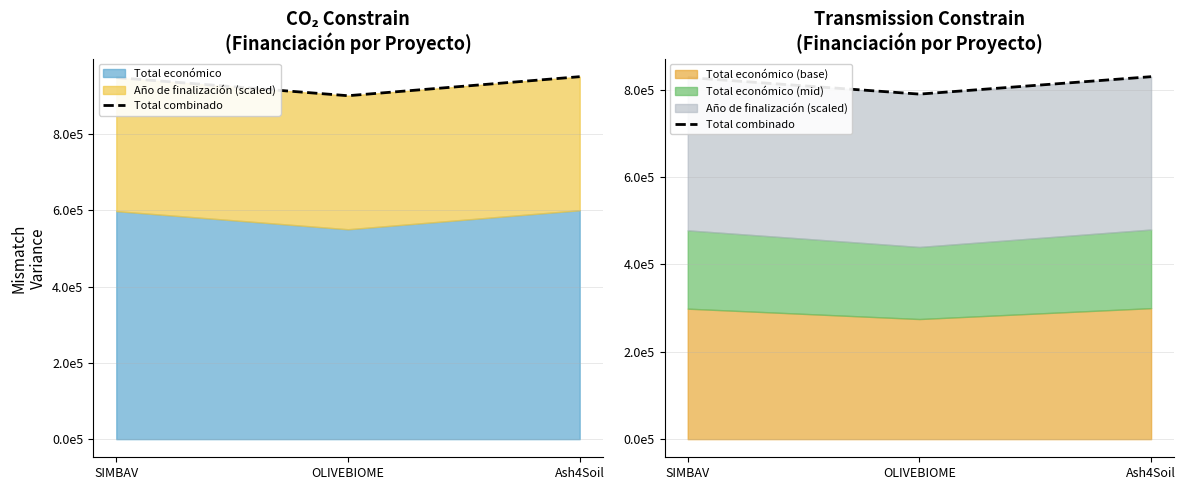

What is the average value?

816069.9